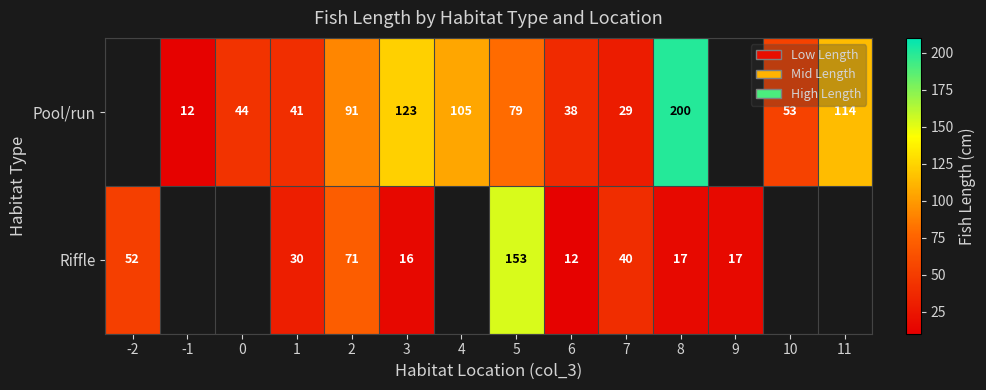

Is it true that Pool/run equals 7 at 7?

False